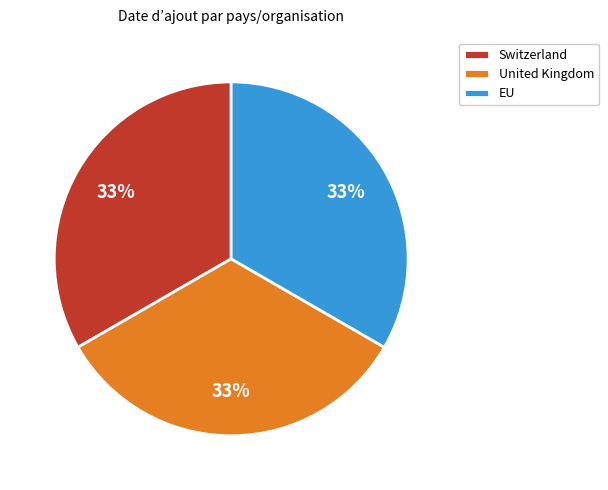

To the nearest percent, what percentage of the pie is EU?

33%